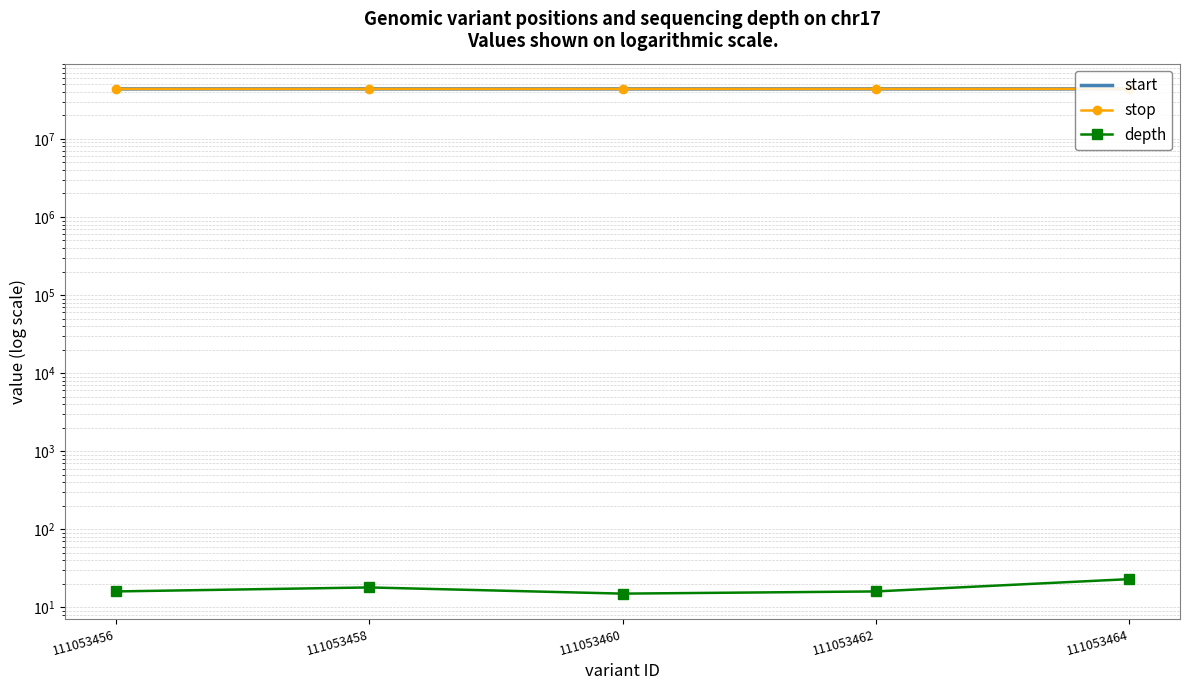

Reading right to left, list all the values displayed in this chart.

start: 43668466	43666897	43666057	43665598	43662075
stop: 43668467	43666898	43666058	43665599	43662076
depth: 23	16	15	18	16